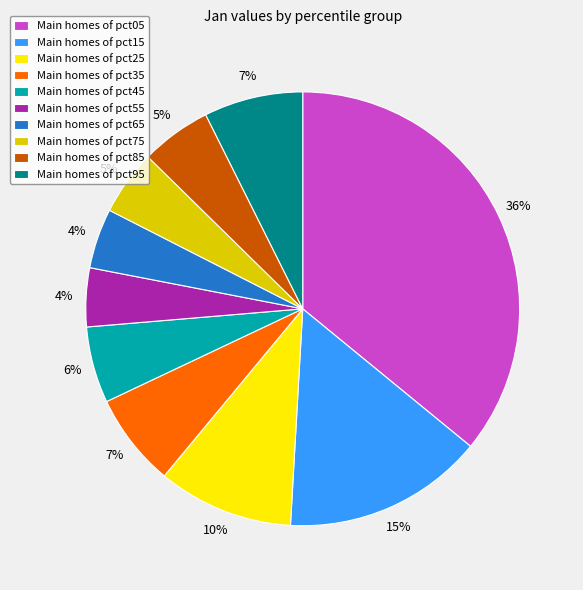

How many segments does this pie chart have?

10